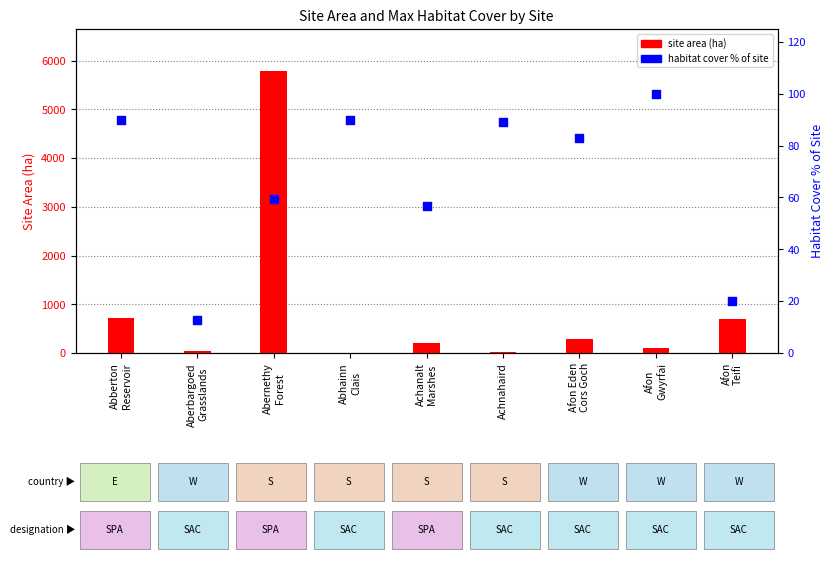

At which category is the sum across all series the highest?

Abernethy
Forest